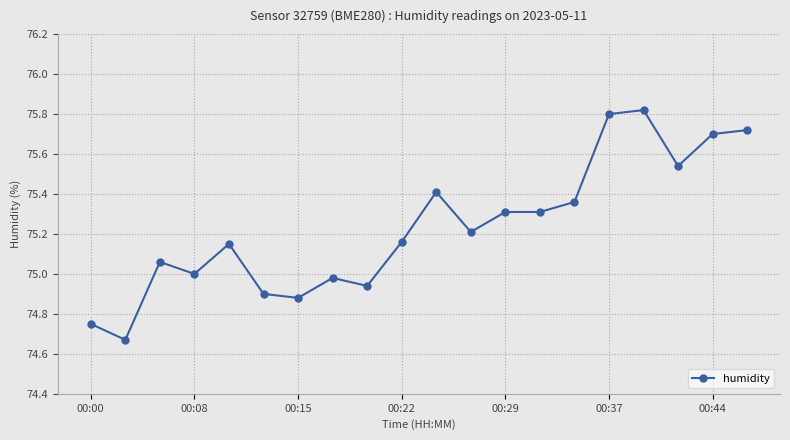

True or false: there are more than 1 points higher than both neighbors.

True